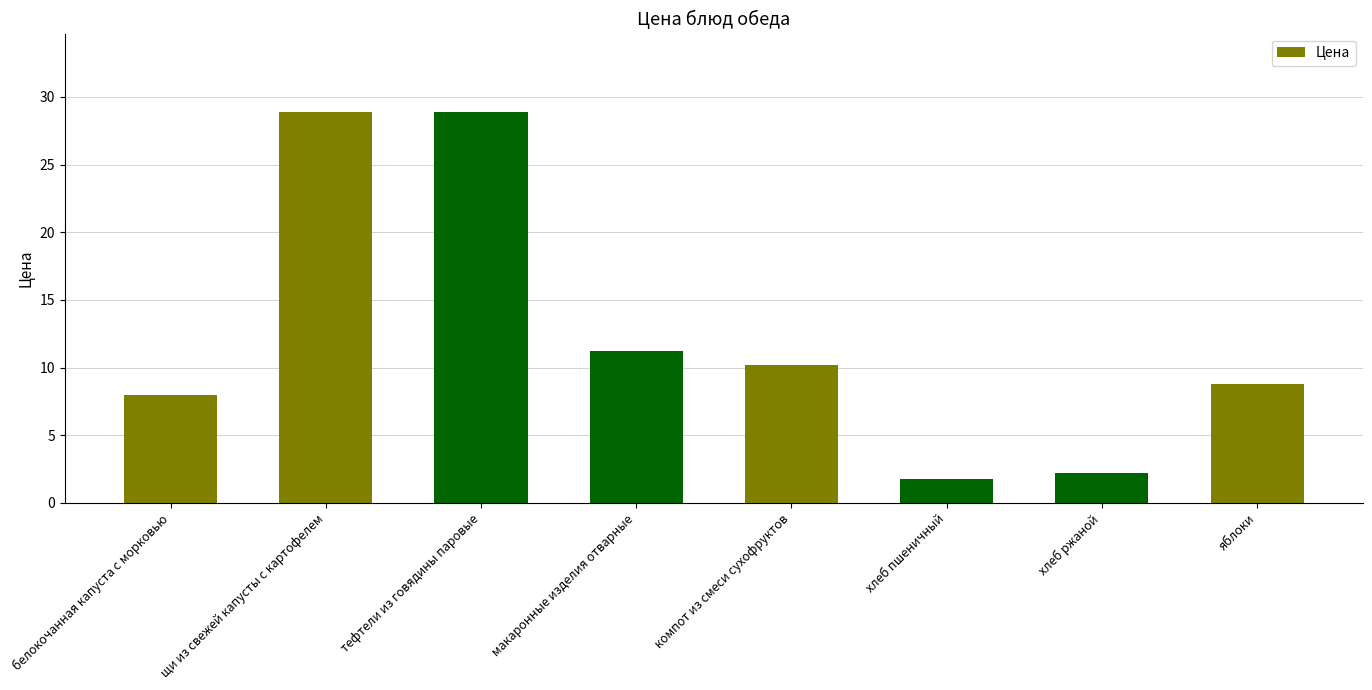

What is the minimum value shown in the chart?

1.8